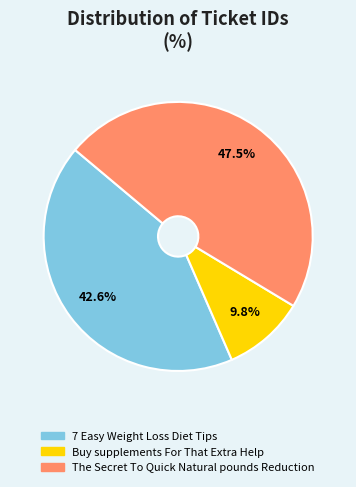

To the nearest percent, what is the difference between the Buy supplements For That Extra Help and 7 Easy Weight Loss Diet Tips slice percentages?

33%